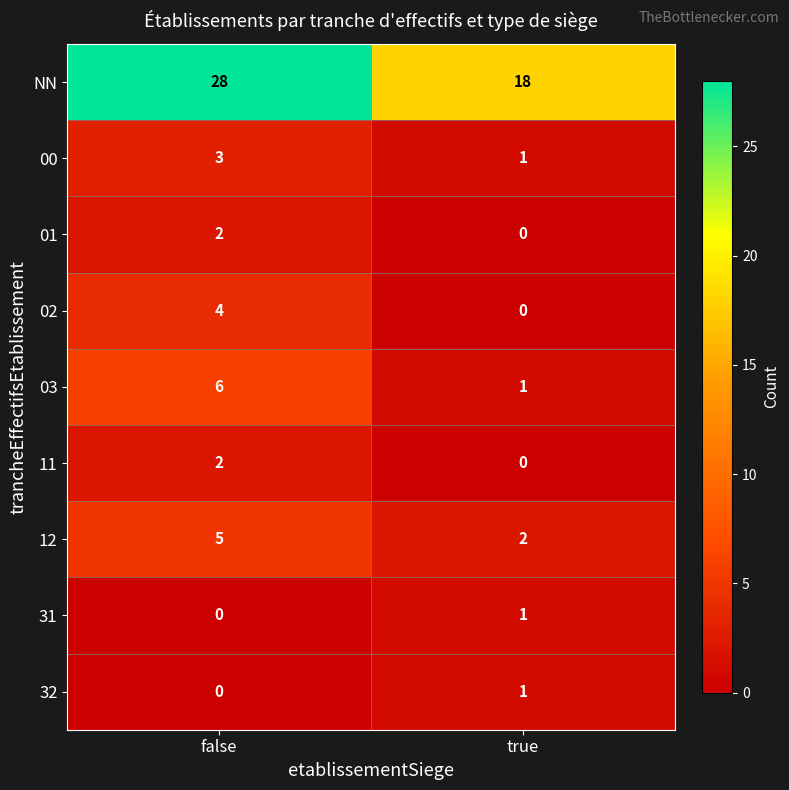

Reading right to left, list all the values displayed in this chart.

NN: 18	28
00: 1	3
01: 0	2
02: 0	4
03: 1	6
11: 0	2
12: 2	5
31: 1	0
32: 1	0